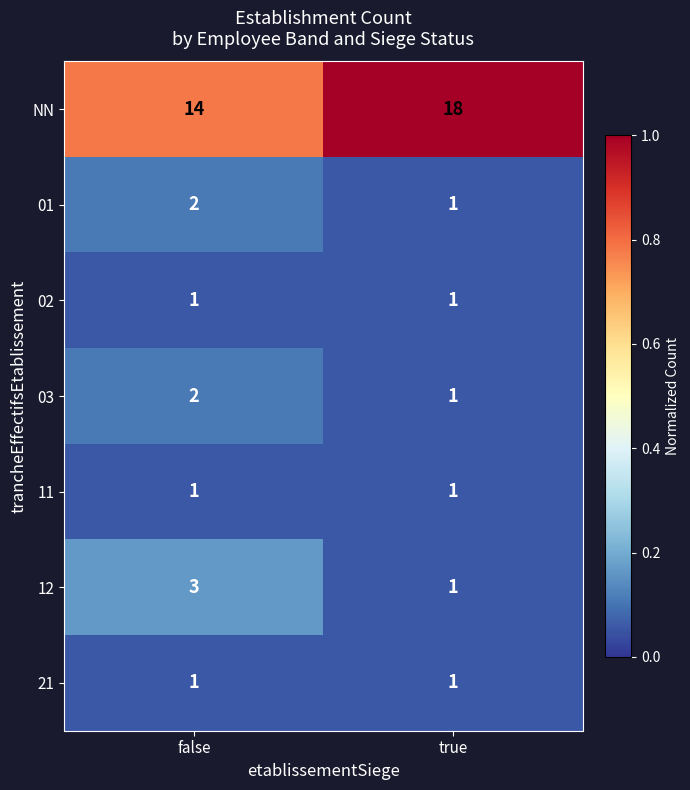

Is the value of NN at true greater than the value of 11 at false?

Yes